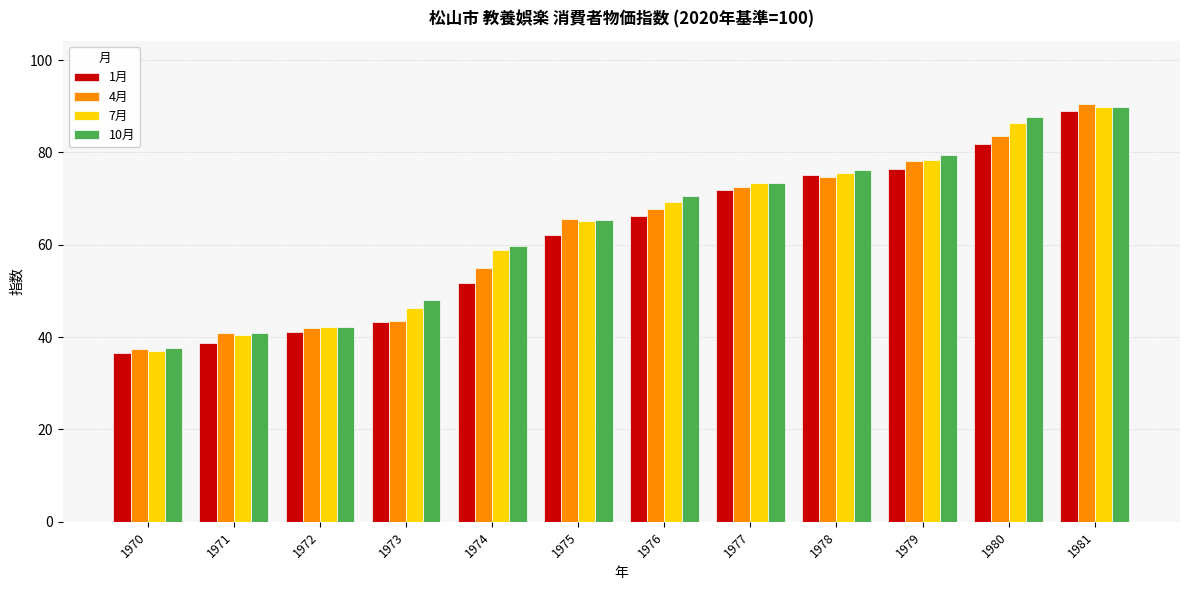

How many bars are there in total?

48